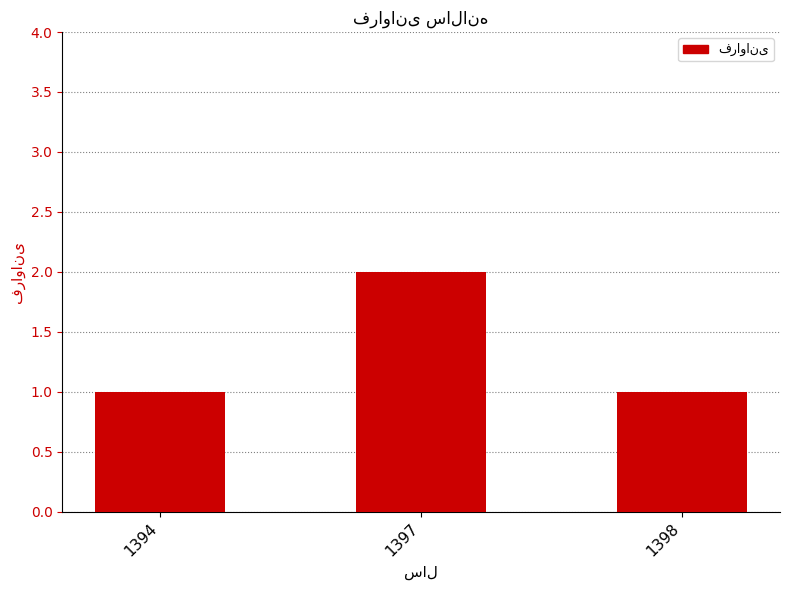

What is the sum of the values at 1397 and 1398?

3